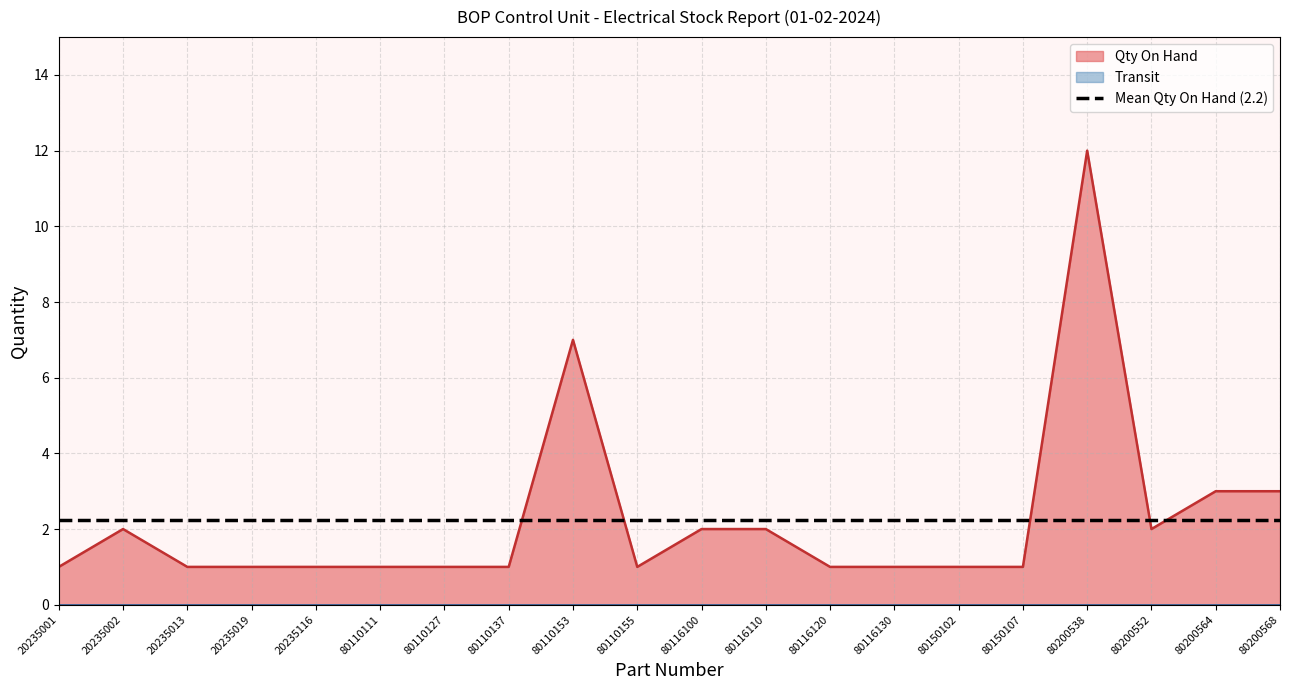

Reading right to left, transcribe all the data shown in this chart.

80200568=3	80200564=3	80200552=2	80200538=12	80150107=1	80150102=1	80116130=1	80116120=1	80116110=2	80116100=2	80110155=1	80110153=7	80110137=1	80110127=1	80110111=1	20235116=1	20235019=1	20235013=1	20235002=2	20235001=1